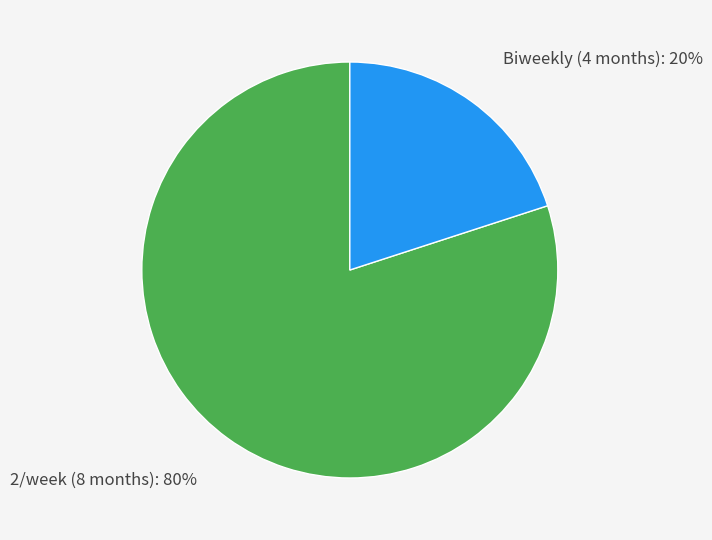

How many segments does this pie chart have?

2